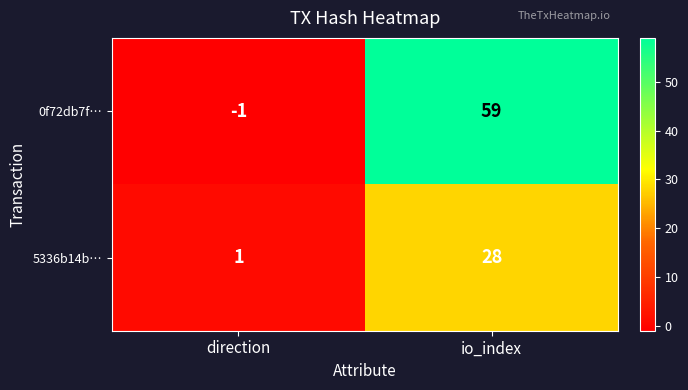

What is the difference between the maximum and minimum values in the 0f72db7f… series?

60